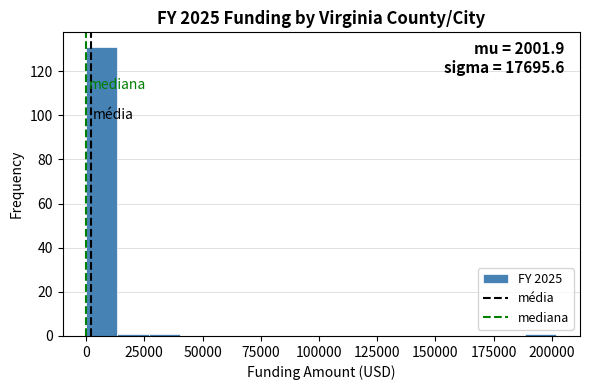

Around what value on the x-axis is the tallest bar? Give the approximate position of its centre, as read against the axis.

5000